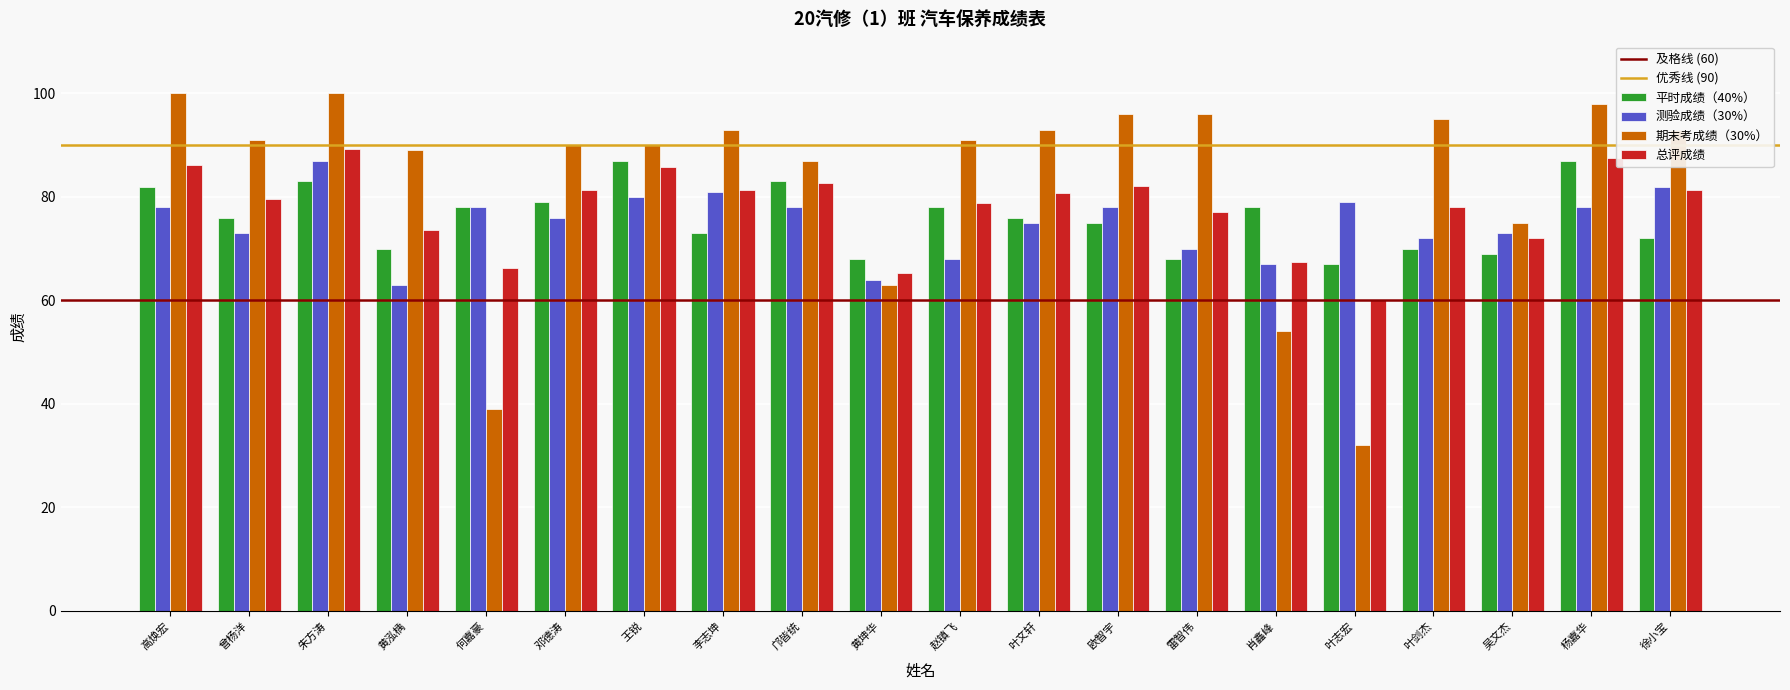

What is the spread (max minus min) of values at 何嘉豪?

39.0